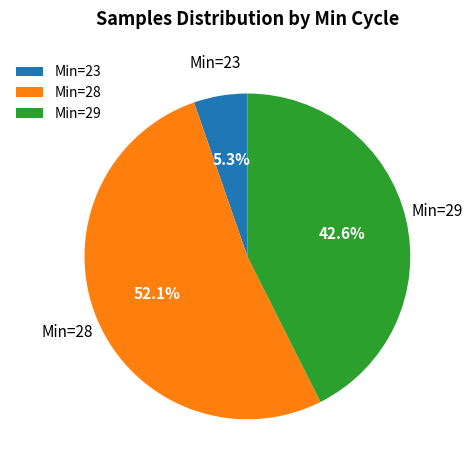

What is the largest slice in the pie chart?

Min=28